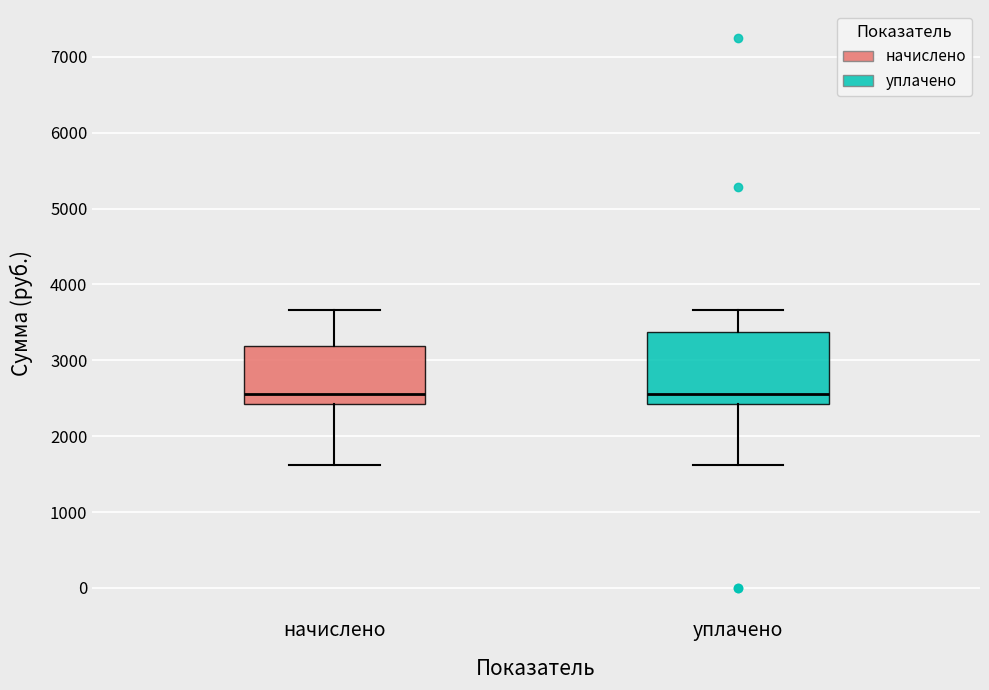

Reading left to right, transcribe this box plot: for each box, give where its median line is, the range the box spans, and where its two whiskers end, as read against the y-axis. The values are not printed on the chart, so give them approximately, as read against the axis.

начислено: median 2600, box 2400 to 3200, whiskers 1600 to 3700
уплачено: median 2600, box 2400 to 3400, whiskers 1600 to 3700